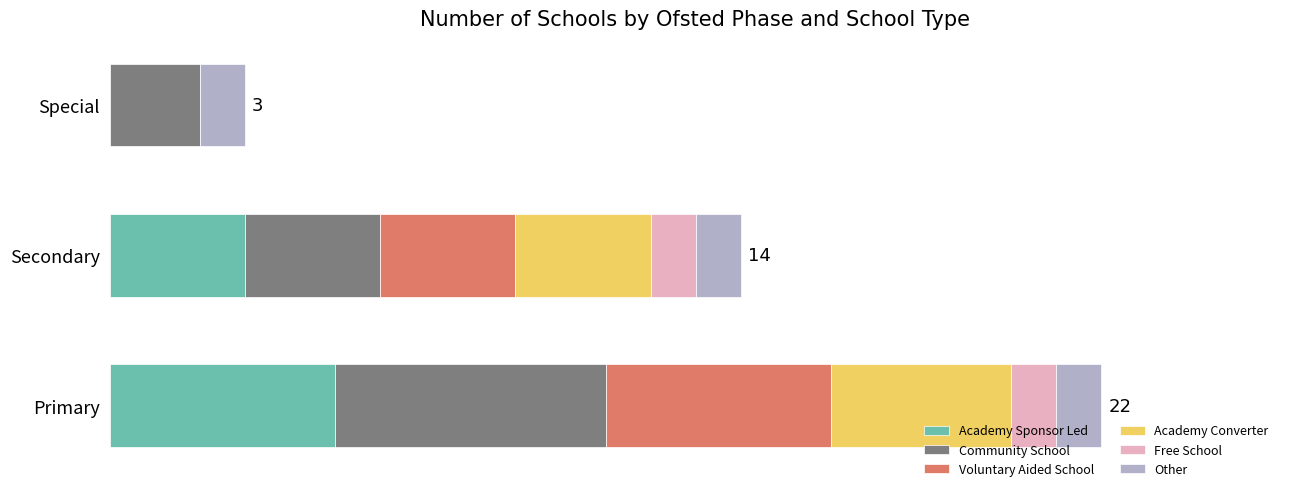

Count the Voluntary Aided School values in the range 0 to 5.

3